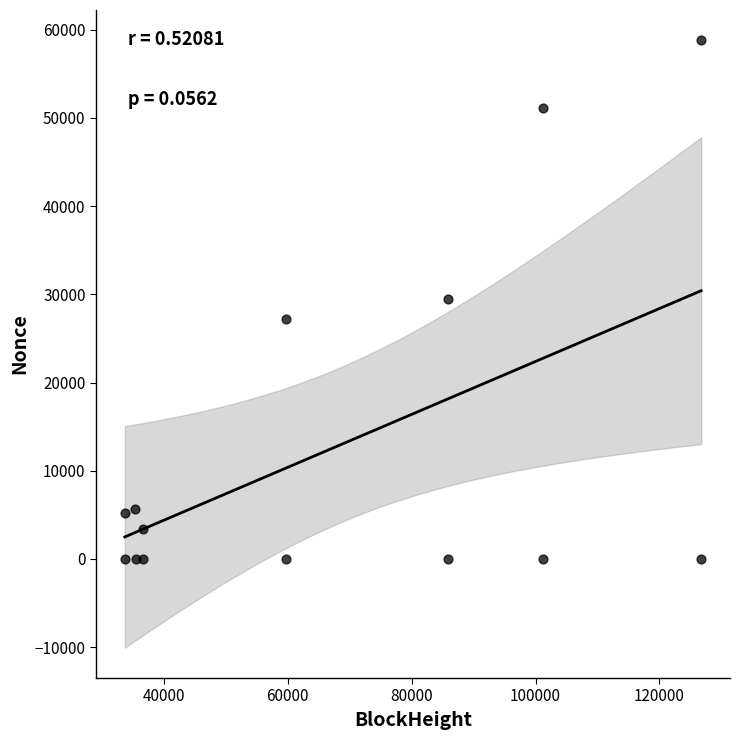

What is the range of Y values (max minus min)?

58794